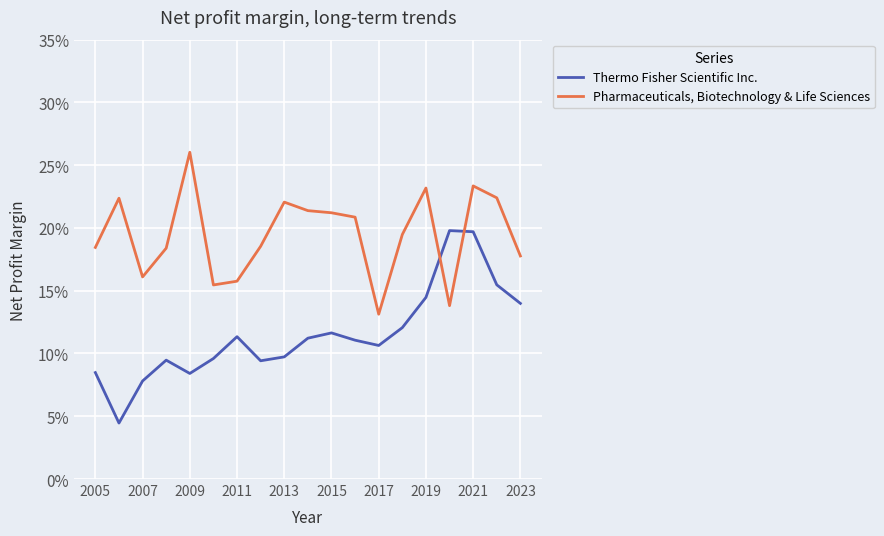

Reading left to right, transcribe all the data shown in this chart.

Thermo Fisher Scientific Inc.: 0.1	0.0	0.1	0.1	0.1	0.1	0.1	0.1	0.1	0.1	0.1	0.1	0.1	0.1	0.1	0.2	0.2	0.2	0.1
Pharmaceuticals, Biotechnology & Life Sciences: 0.2	0.2	0.2	0.2	0.3	0.2	0.2	0.2	0.2	0.2	0.2	0.2	0.1	0.2	0.2	0.1	0.2	0.2	0.2